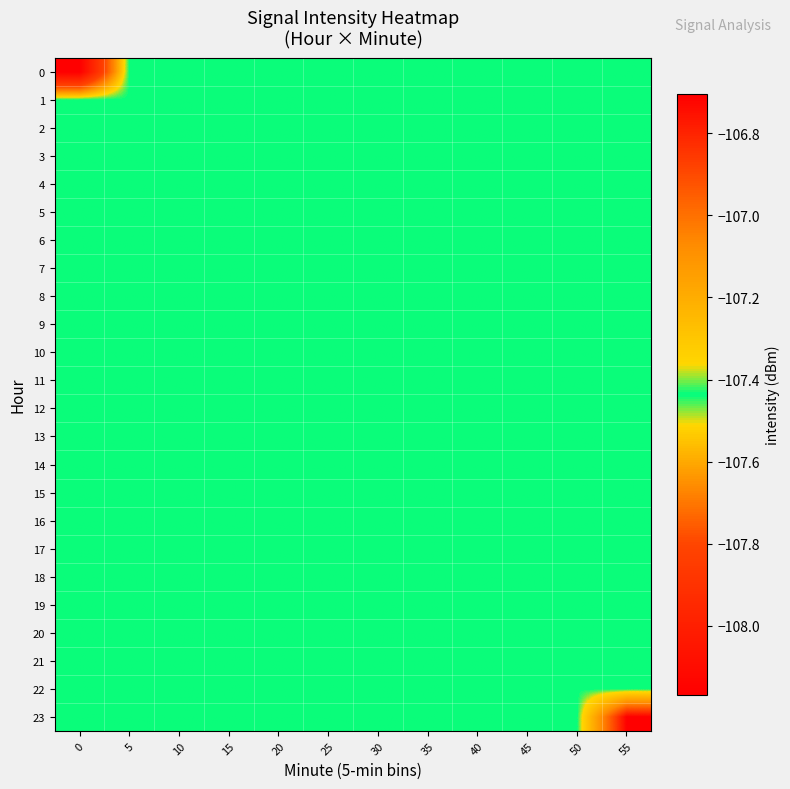

Reading left to right, transcribe all the data shown in this chart.

0: 0=-108.2	5=-107.4	10=-107.4	15=-107.4	20=-107.4	25=-107.4	30=-107.4	35=-107.4	40=-107.4	45=-107.4	50=-107.4	55=-107.4
1: 0=-107.4	5=-107.4	10=-107.4	15=-107.4	20=-107.4	25=-107.4	30=-107.4	35=-107.4	40=-107.4	45=-107.4	50=-107.4	55=-107.4
2: 0=-107.4	5=-107.4	10=-107.4	15=-107.4	20=-107.4	25=-107.4	30=-107.4	35=-107.4	40=-107.4	45=-107.4	50=-107.4	55=-107.4
3: 0=-107.4	5=-107.4	10=-107.4	15=-107.4	20=-107.4	25=-107.4	30=-107.4	35=-107.4	40=-107.4	45=-107.4	50=-107.4	55=-107.4
4: 0=-107.4	5=-107.4	10=-107.4	15=-107.4	20=-107.4	25=-107.4	30=-107.4	35=-107.4	40=-107.4	45=-107.4	50=-107.4	55=-107.4
5: 0=-107.4	5=-107.4	10=-107.4	15=-107.4	20=-107.4	25=-107.4	30=-107.4	35=-107.4	40=-107.4	45=-107.4	50=-107.4	55=-107.4
6: 0=-107.4	5=-107.4	10=-107.4	15=-107.4	20=-107.4	25=-107.4	30=-107.4	35=-107.4	40=-107.4	45=-107.4	50=-107.4	55=-107.4
7: 0=-107.4	5=-107.4	10=-107.4	15=-107.4	20=-107.4	25=-107.4	30=-107.4	35=-107.4	40=-107.4	45=-107.4	50=-107.4	55=-107.4
8: 0=-107.4	5=-107.4	10=-107.4	15=-107.4	20=-107.4	25=-107.4	30=-107.4	35=-107.4	40=-107.4	45=-107.4	50=-107.4	55=-107.4
9: 0=-107.4	5=-107.4	10=-107.4	15=-107.4	20=-107.4	25=-107.4	30=-107.4	35=-107.4	40=-107.4	45=-107.4	50=-107.4	55=-107.4
10: 0=-107.4	5=-107.4	10=-107.4	15=-107.4	20=-107.4	25=-107.4	30=-107.4	35=-107.4	40=-107.4	45=-107.4	50=-107.4	55=-107.4
11: 0=-107.4	5=-107.4	10=-107.4	15=-107.4	20=-107.4	25=-107.4	30=-107.4	35=-107.4	40=-107.4	45=-107.4	50=-107.4	55=-107.4
12: 0=-107.4	5=-107.4	10=-107.4	15=-107.4	20=-107.4	25=-107.4	30=-107.4	35=-107.4	40=-107.4	45=-107.4	50=-107.4	55=-107.4
13: 0=-107.4	5=-107.4	10=-107.4	15=-107.4	20=-107.4	25=-107.4	30=-107.4	35=-107.4	40=-107.4	45=-107.4	50=-107.4	55=-107.4
14: 0=-107.4	5=-107.4	10=-107.4	15=-107.4	20=-107.4	25=-107.4	30=-107.4	35=-107.4	40=-107.4	45=-107.4	50=-107.4	55=-107.4
15: 0=-107.4	5=-107.4	10=-107.4	15=-107.4	20=-107.4	25=-107.4	30=-107.4	35=-107.4	40=-107.4	45=-107.4	50=-107.4	55=-107.4
16: 0=-107.4	5=-107.4	10=-107.4	15=-107.4	20=-107.4	25=-107.4	30=-107.4	35=-107.4	40=-107.4	45=-107.4	50=-107.4	55=-107.4
17: 0=-107.4	5=-107.4	10=-107.4	15=-107.4	20=-107.4	25=-107.4	30=-107.4	35=-107.4	40=-107.4	45=-107.4	50=-107.4	55=-107.4
18: 0=-107.4	5=-107.4	10=-107.4	15=-107.4	20=-107.4	25=-107.4	30=-107.4	35=-107.4	40=-107.4	45=-107.4	50=-107.4	55=-107.4
19: 0=-107.4	5=-107.4	10=-107.4	15=-107.4	20=-107.4	25=-107.4	30=-107.4	35=-107.4	40=-107.4	45=-107.4	50=-107.4	55=-107.4
20: 0=-107.4	5=-107.4	10=-107.4	15=-107.4	20=-107.4	25=-107.4	30=-107.4	35=-107.4	40=-107.4	45=-107.4	50=-107.4	55=-107.4
21: 0=-107.4	5=-107.4	10=-107.4	15=-107.4	20=-107.4	25=-107.4	30=-107.4	35=-107.4	40=-107.4	45=-107.4	50=-107.4	55=-107.4
22: 0=-107.4	5=-107.4	10=-107.4	15=-107.4	20=-107.4	25=-107.4	30=-107.4	35=-107.4	40=-107.4	45=-107.4	50=-107.4	55=-107.4
23: 0=-107.4	5=-107.4	10=-107.4	15=-107.4	20=-107.4	25=-107.4	30=-107.4	35=-107.4	40=-107.4	45=-107.4	50=-107.4	55=-106.7